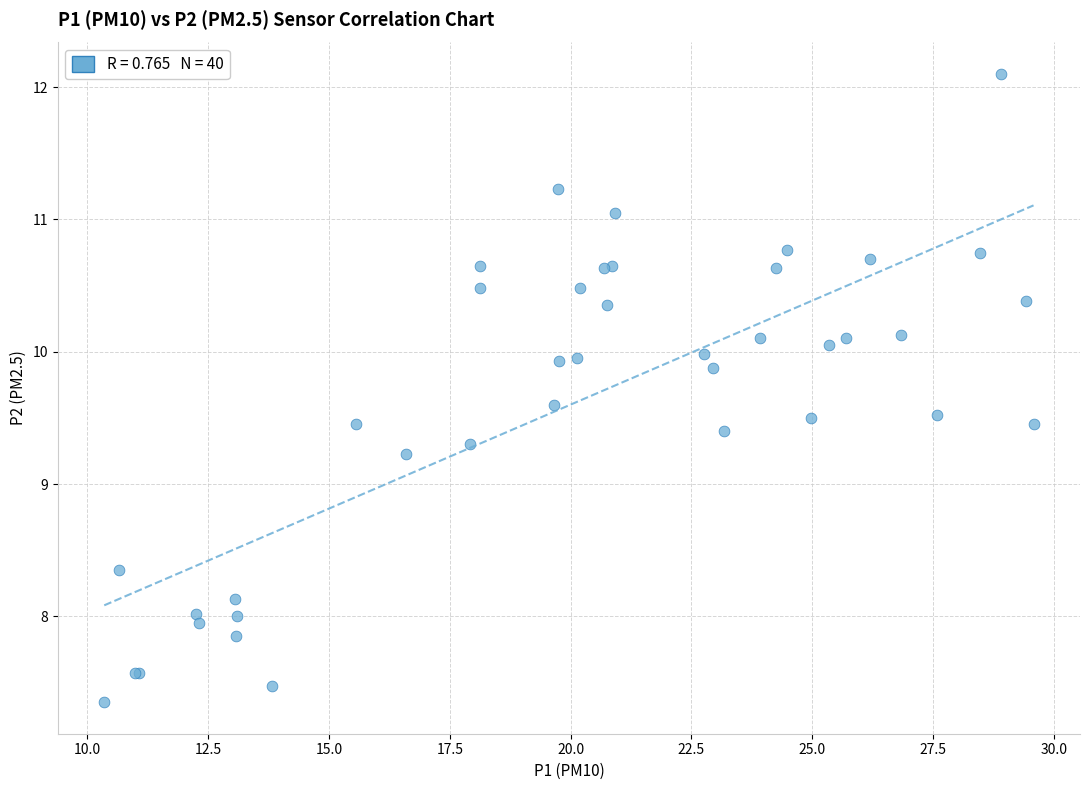

What Y value in the scatter plot is closest to 9?

9.2